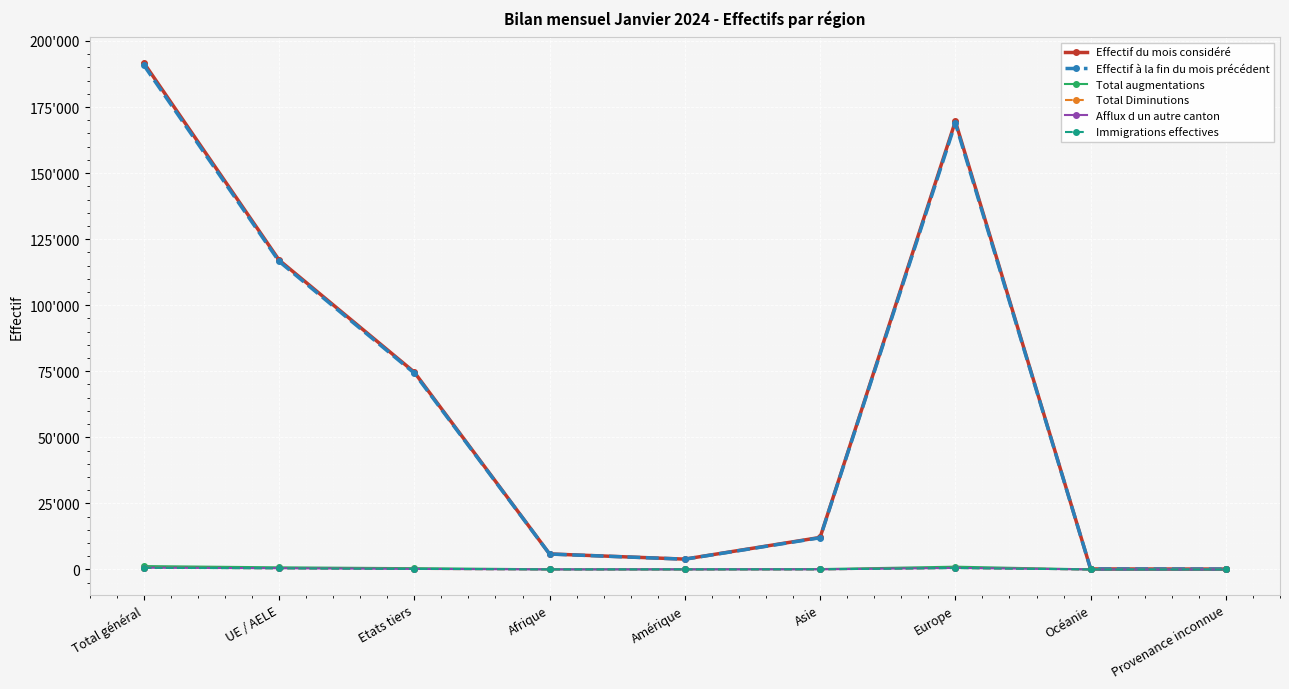

True or false: Total augmentations has a value of 476 at Etats tiers.

True